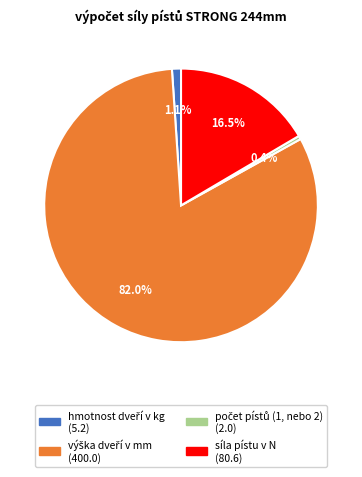

What portion of the pie excludes síla pístu v N?

83.5%